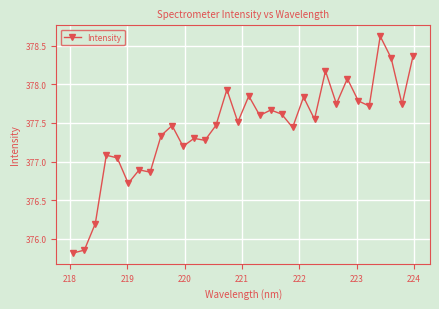

What is the value of the 1st point from the left?

375.8